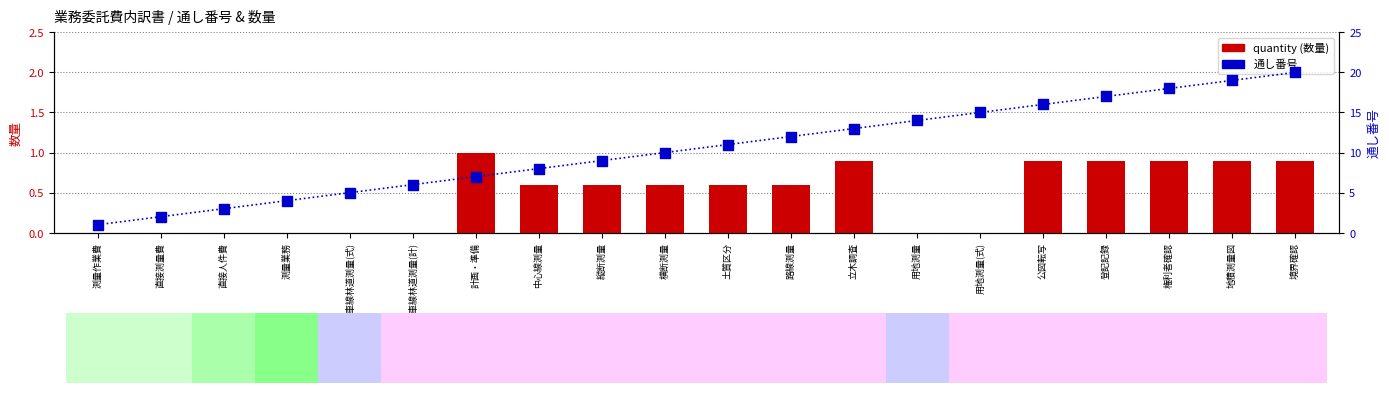

Which series reaches the maximum Y coordinate?

通し番号